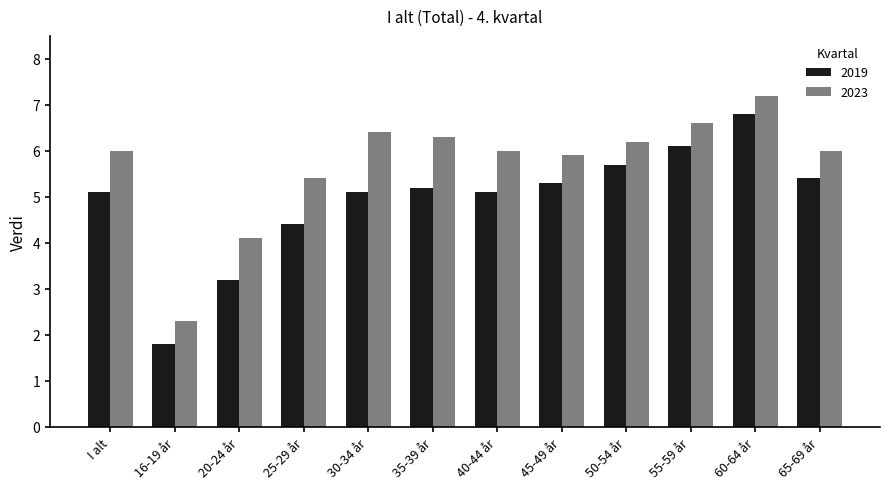

What position from the right is I alt?

12